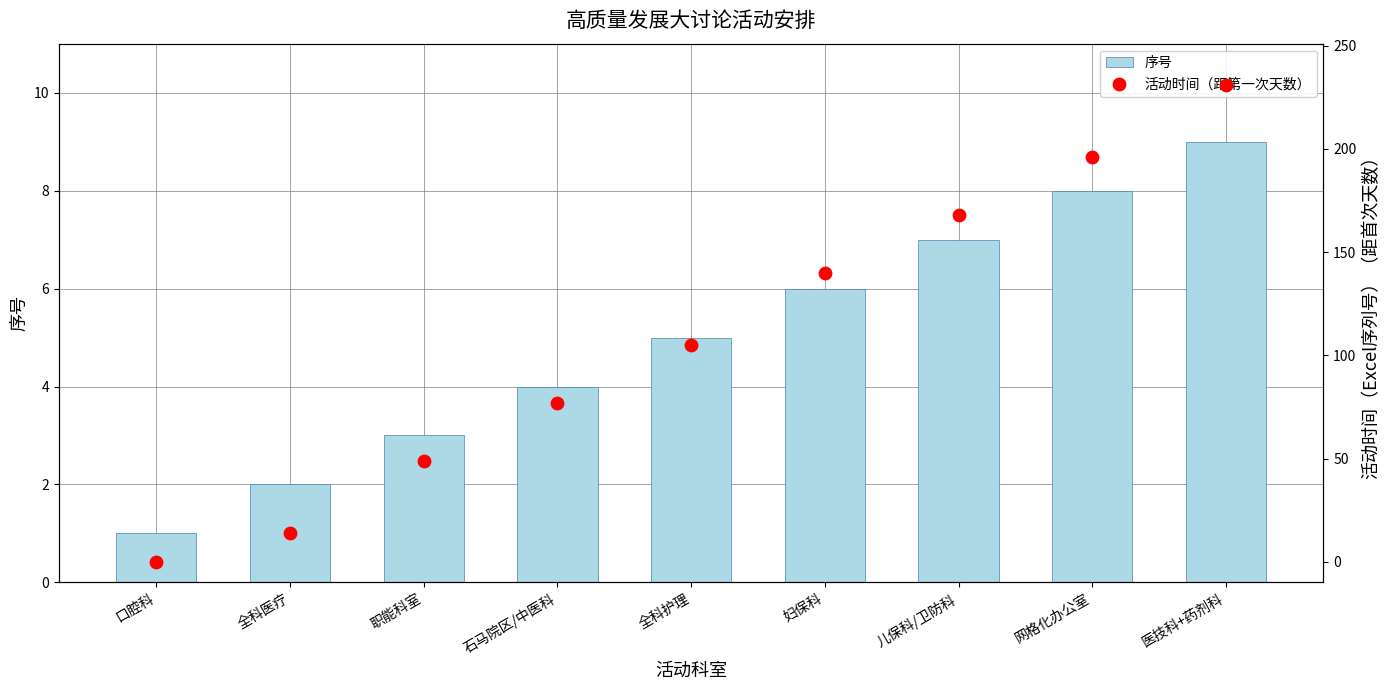

Which series contains the lowest Y value?

活动时间（距第一次天数）